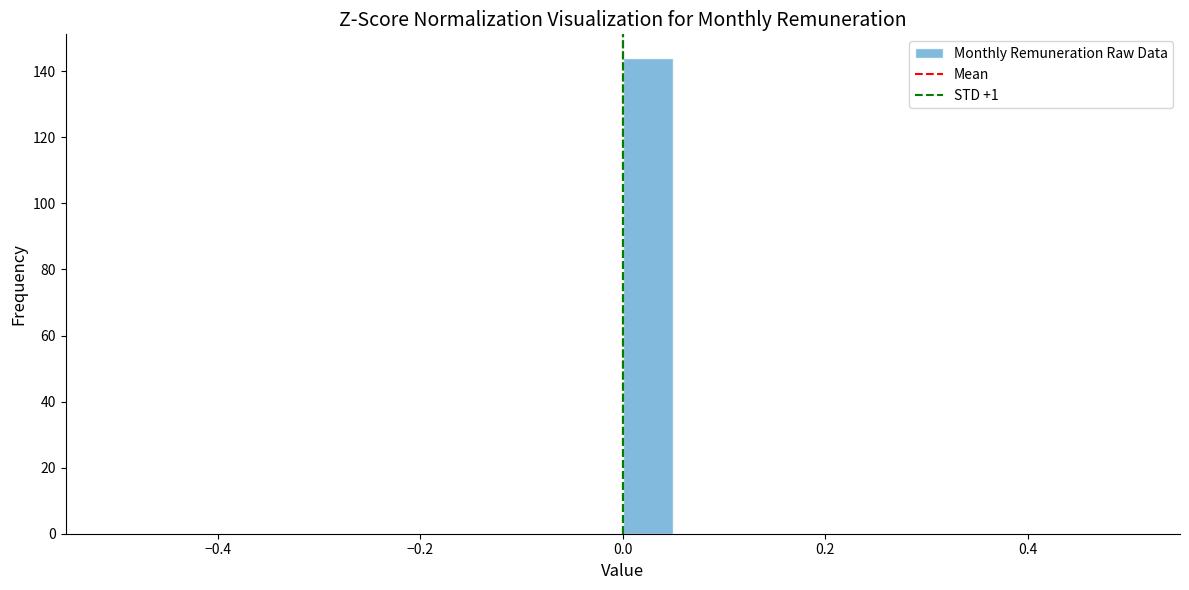

Read against the x-axis, roughly where is the centre of the tallest bar?

0.02